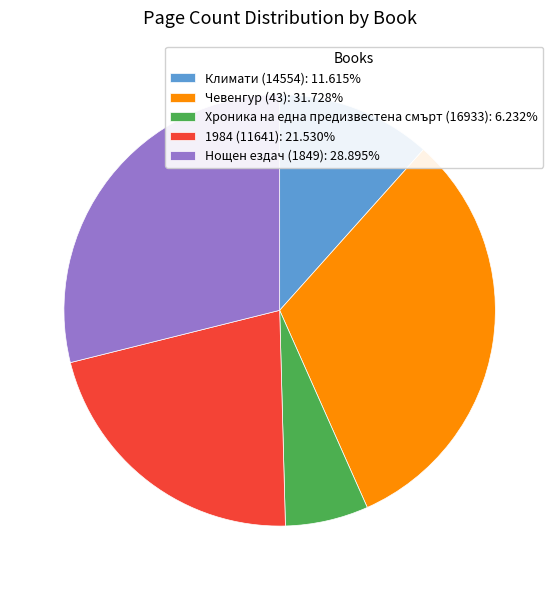

Count the number of slices in the pie.

5